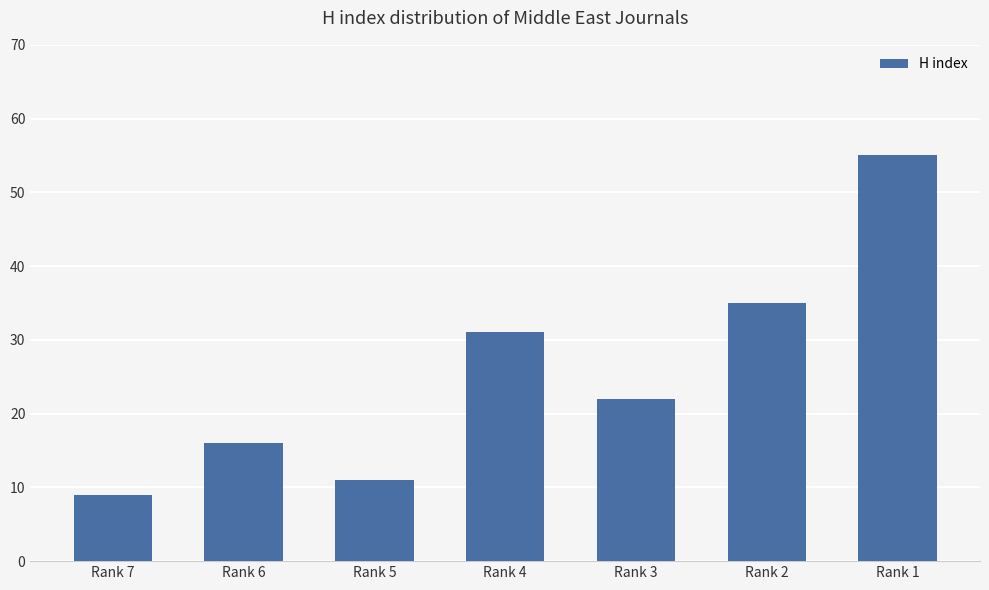

Reading left to right, extract all data points from this chart.

9	16	11	31	22	35	55